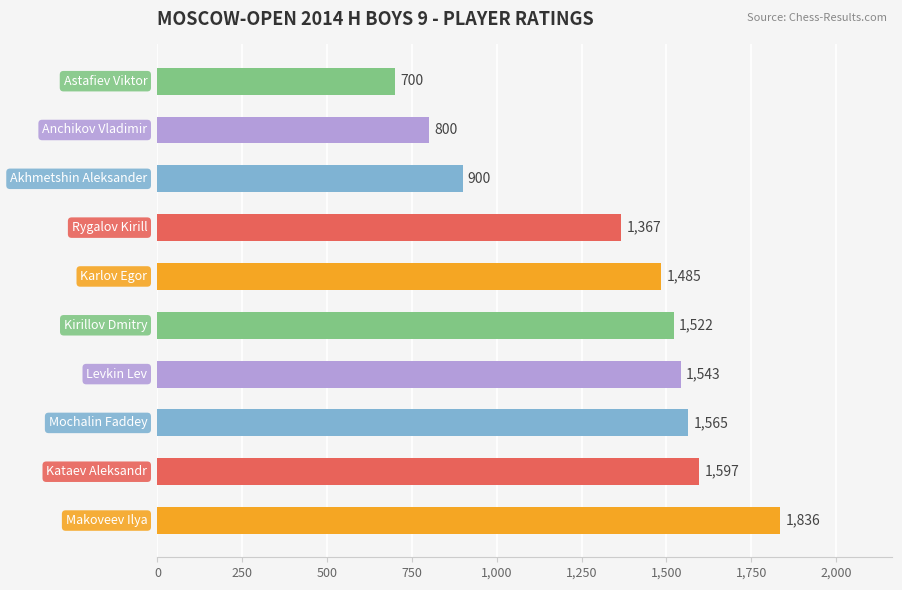

What is the difference between the second highest and minimum values?

897